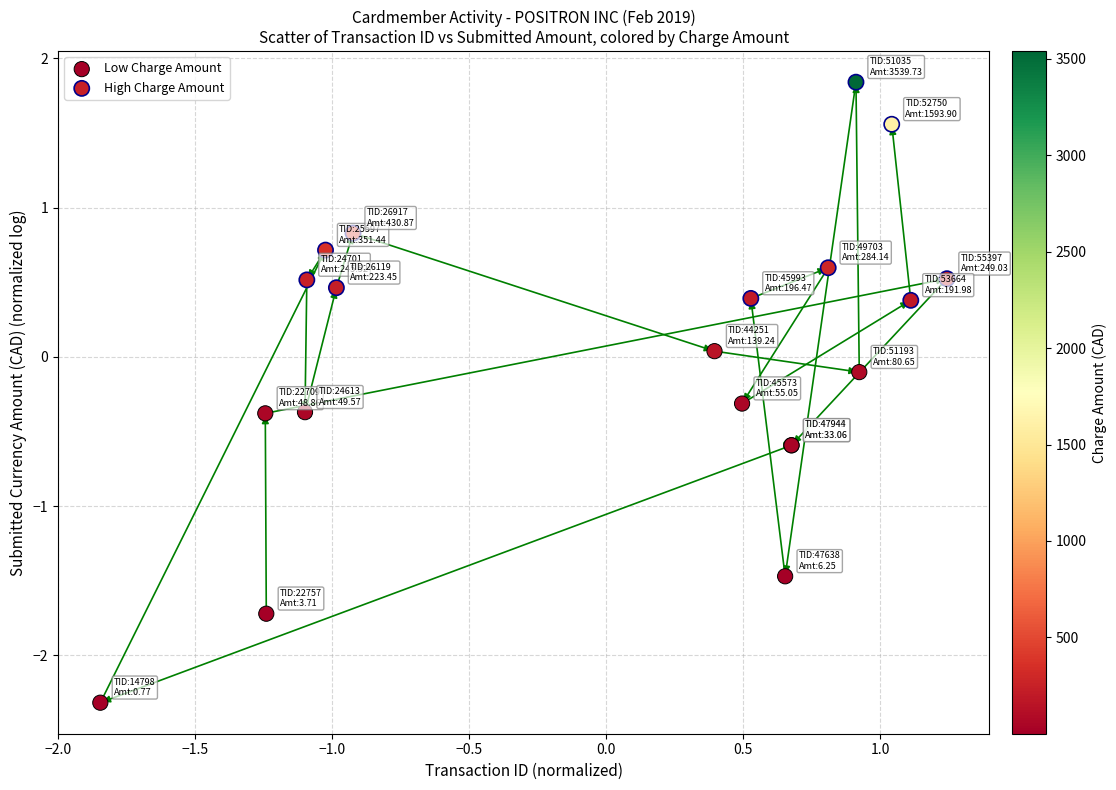

Which series contains the highest Y value?

High Charge Amount